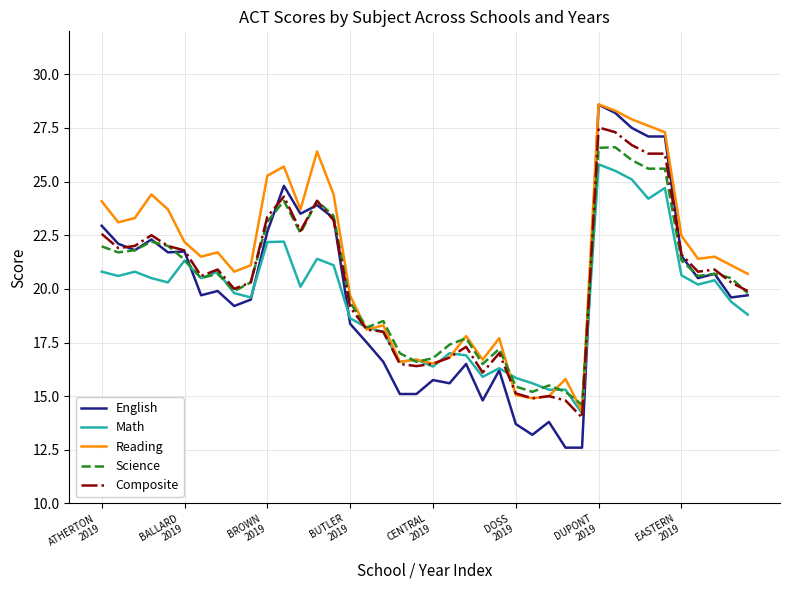

What is the highest value of the Composite series?

27.5